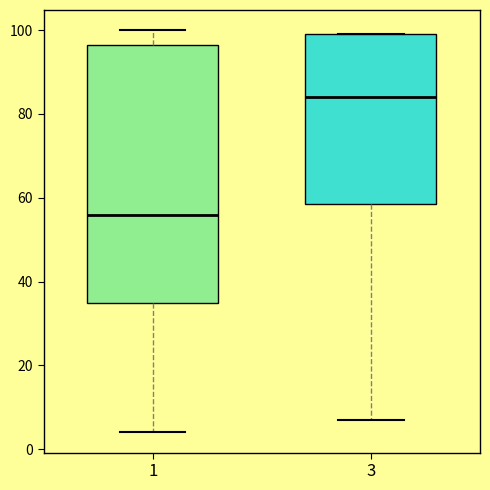

Which box's median line is the highest?

3